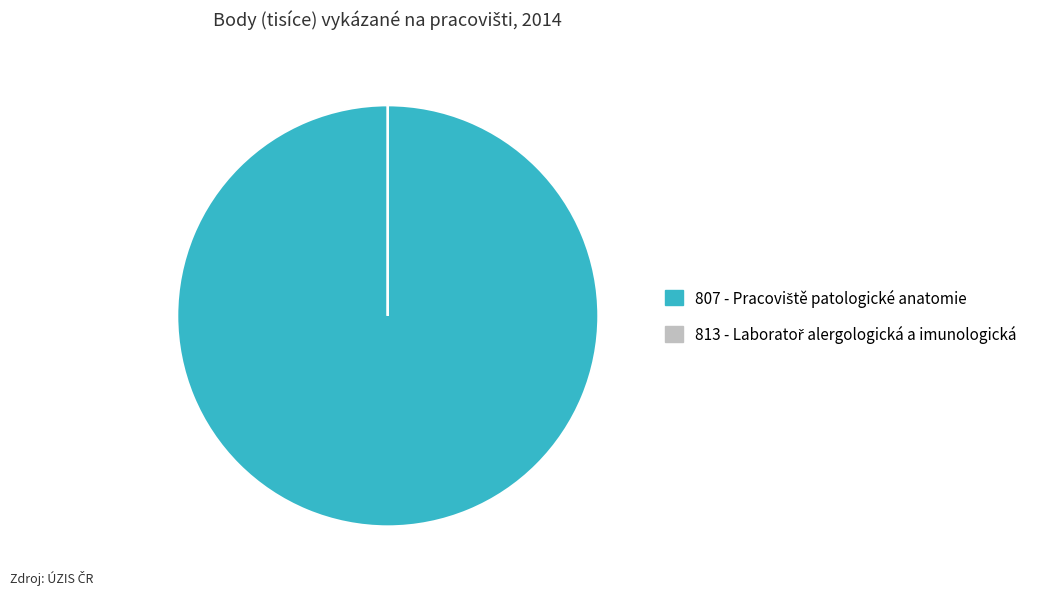

Is there a majority slice in this chart?

Yes